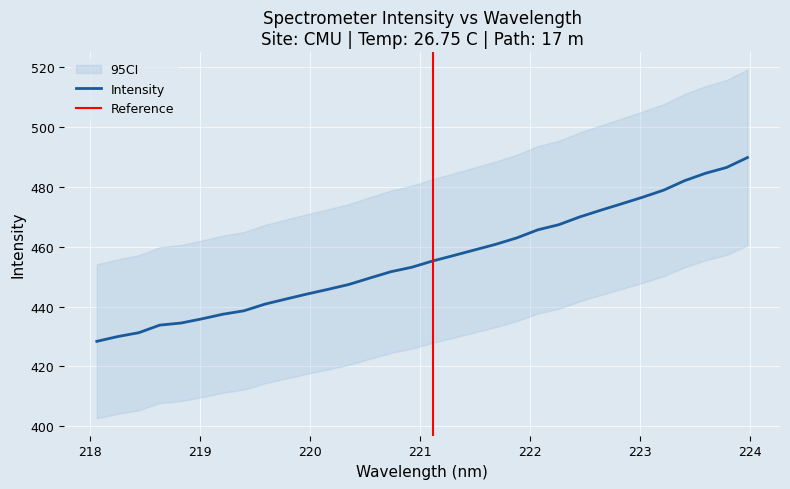

What is the average value?

455.9